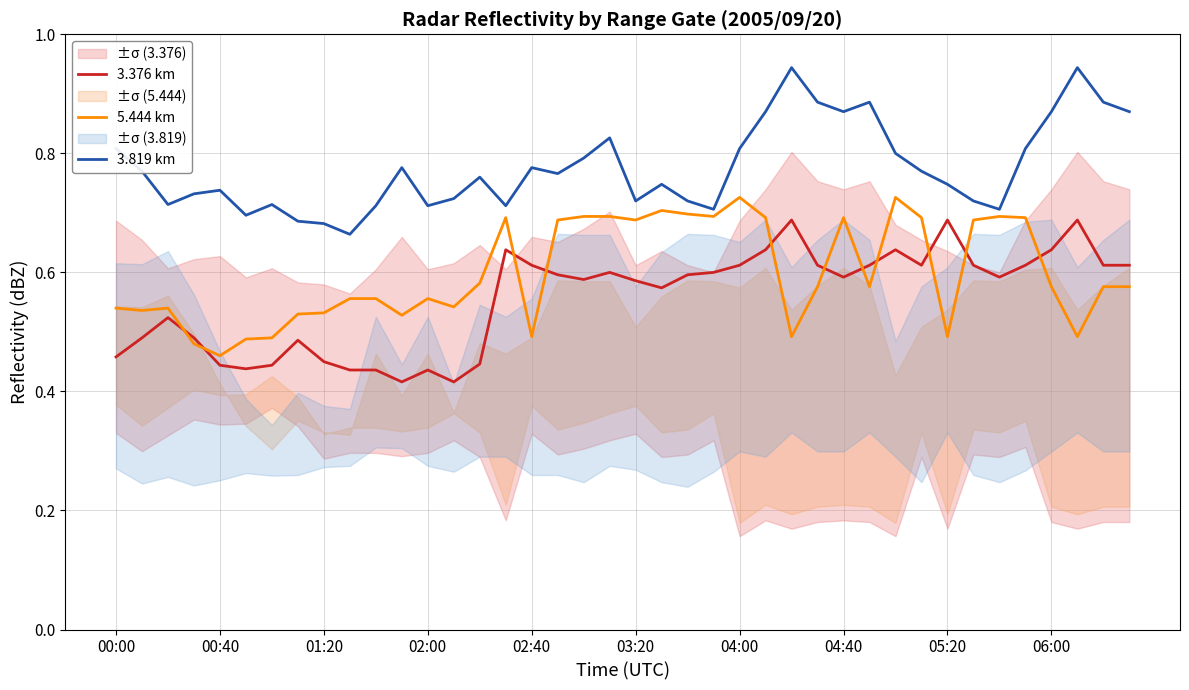

True or false: 3.376 km and 5.444 km intersect in this chart.

True